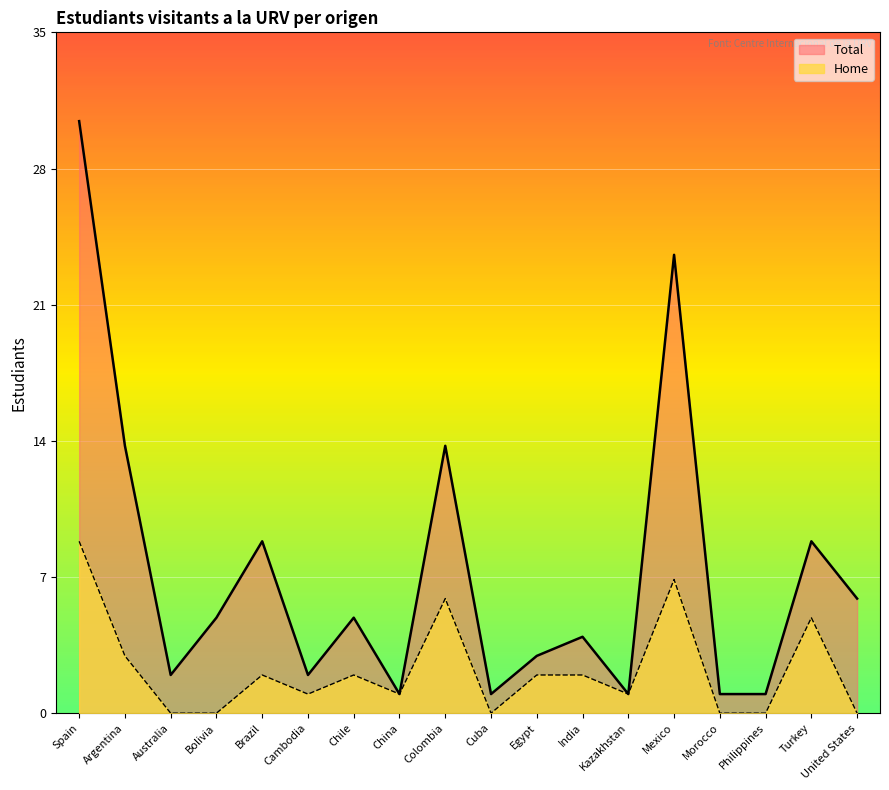

True or false: Home and Total intersect in this chart.

False